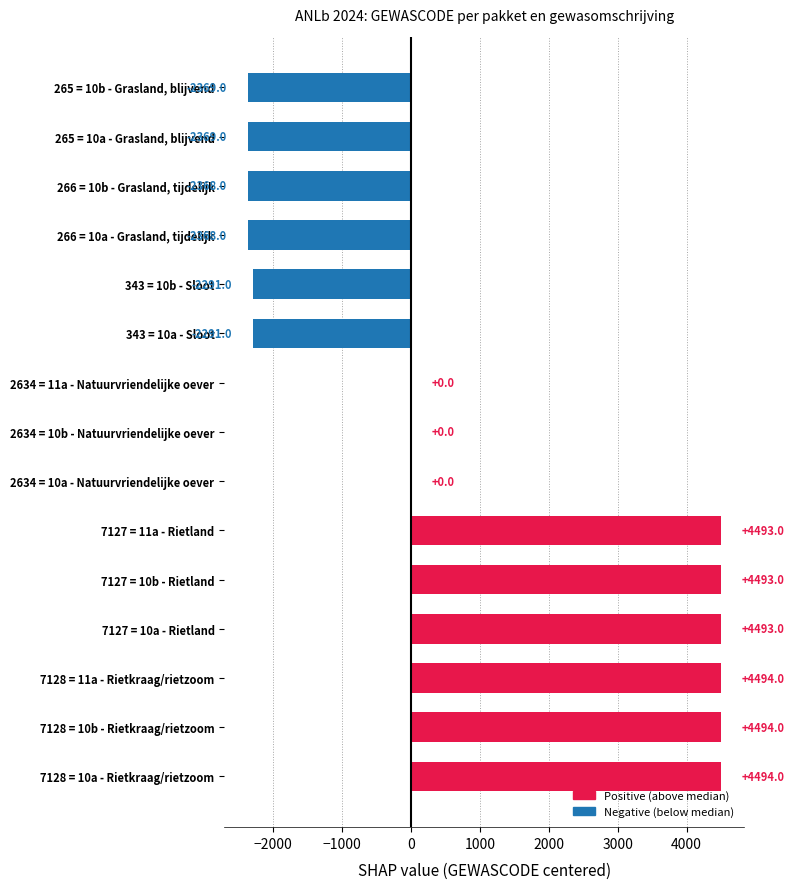

What value does the data have at 7128 = 10b - Rietkraag/rietzoom, to the nearest 10?

4490